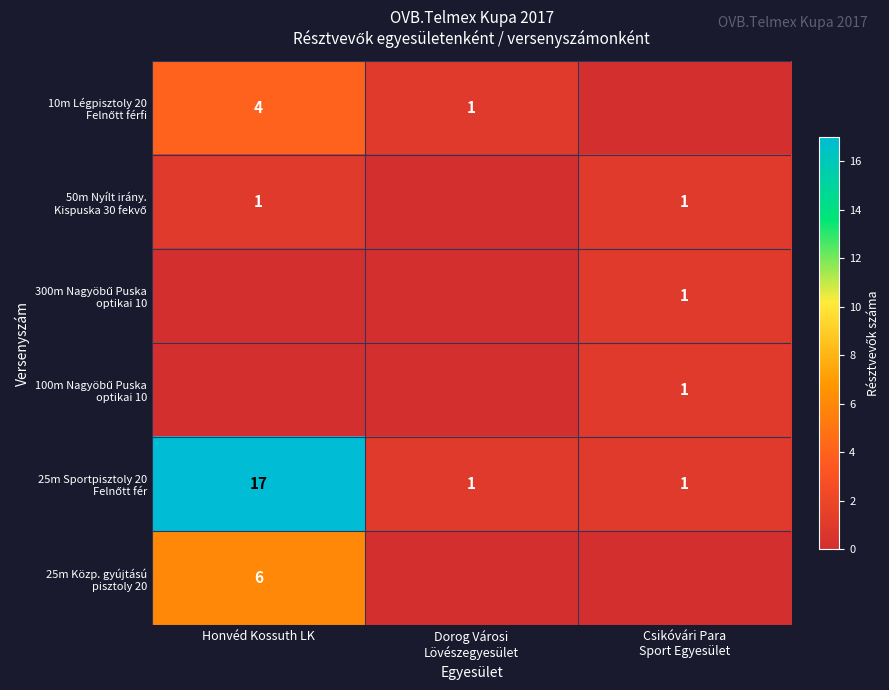

Is it true that 50m Nyílt irány. Kispuska 30 fekvő equals 2 at Csikóvári Para Sport Egyesület?

False